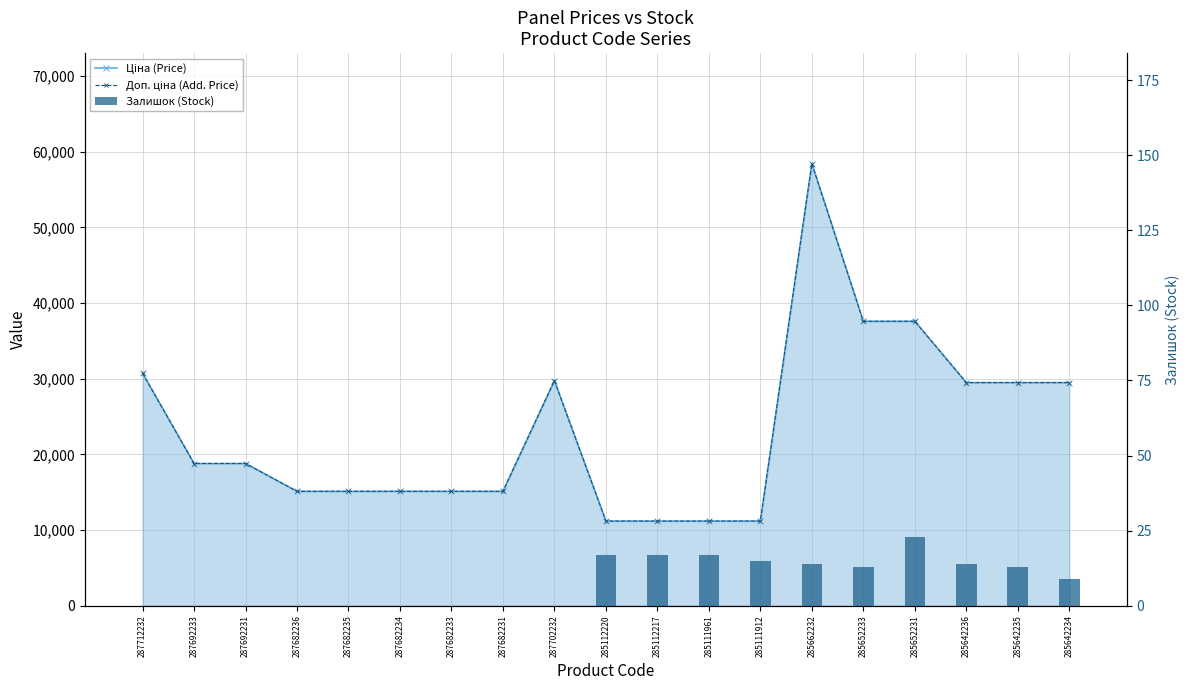

Are the bars horizontal?

No